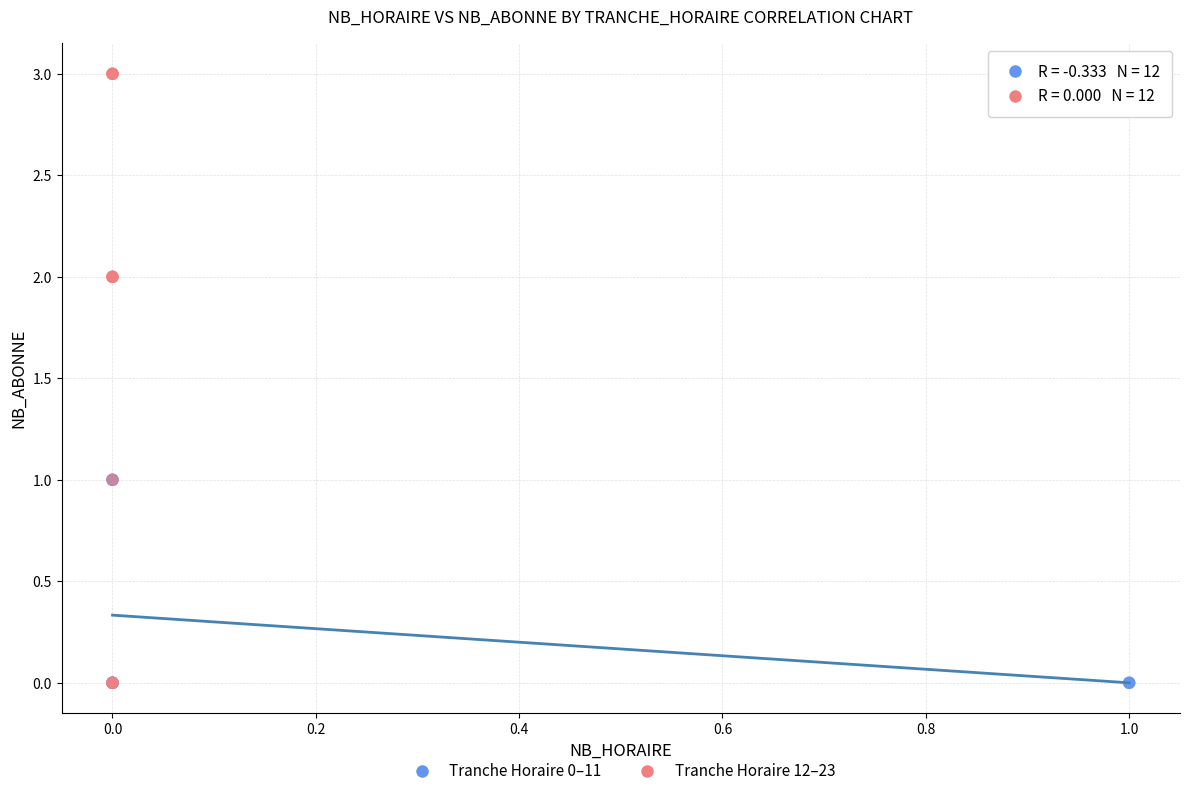

Which series has the largest Y range (max minus min)?

Tranche Horaire 12–23